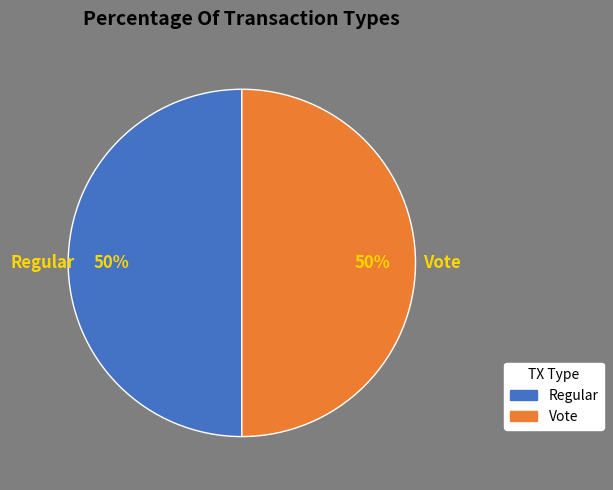

Approximately how many times larger is the value at Vote compared to Regular?

1.0